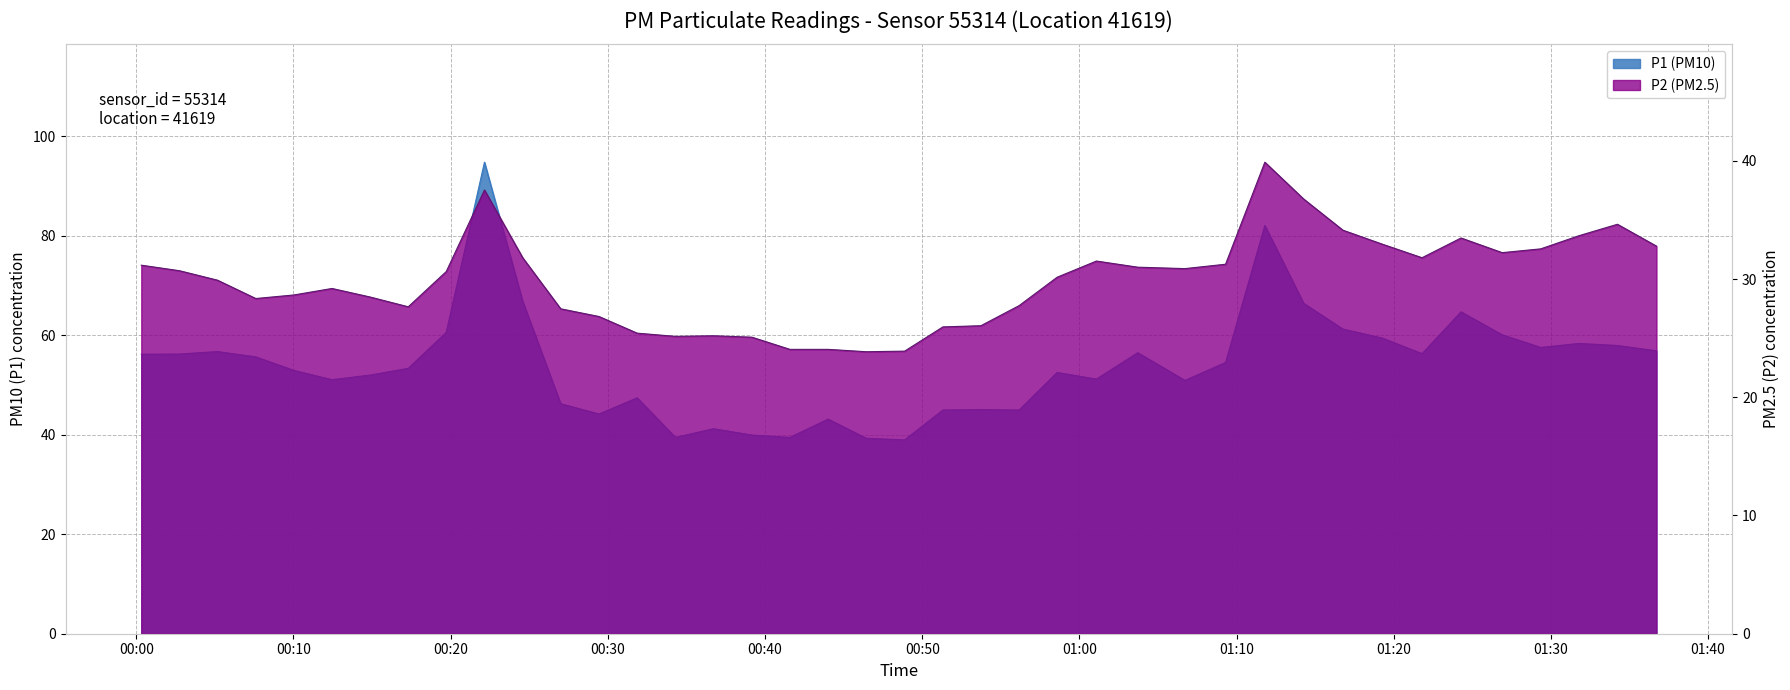

How many lines are shown in the chart?

2